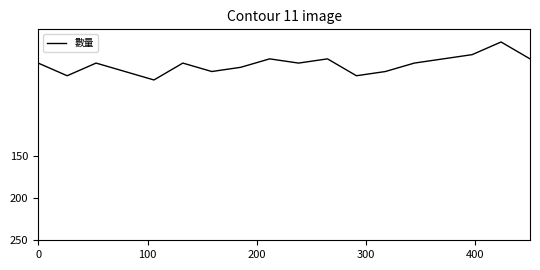

What is the minimum value shown in the chart?

15